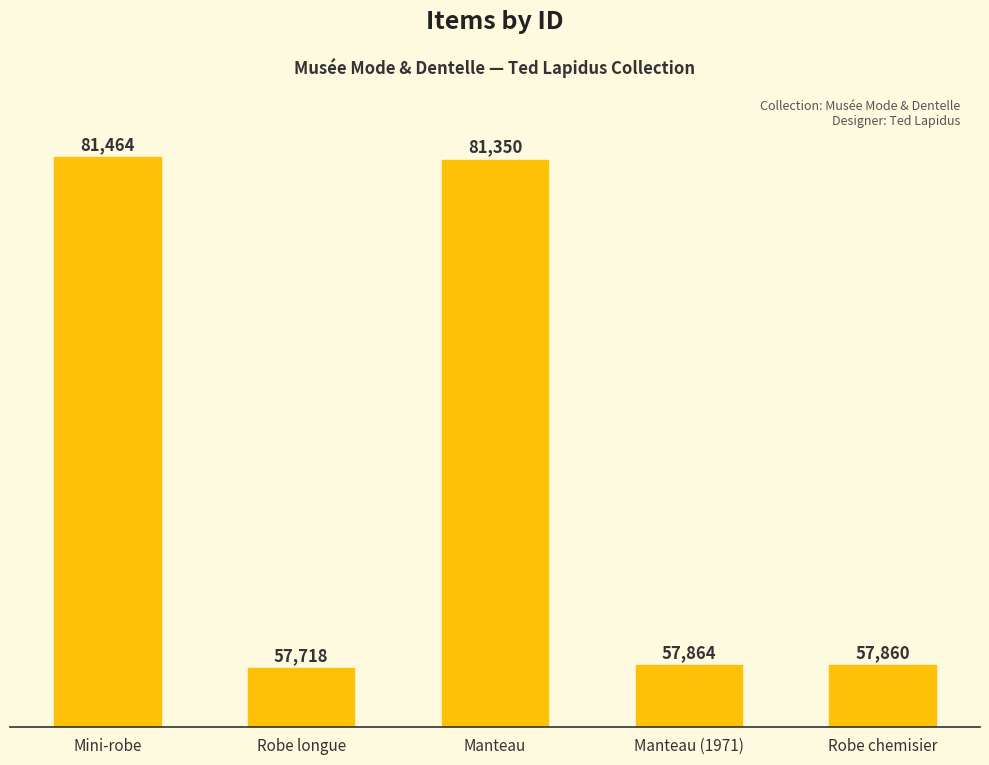

How many distinct data groups are displayed?

1